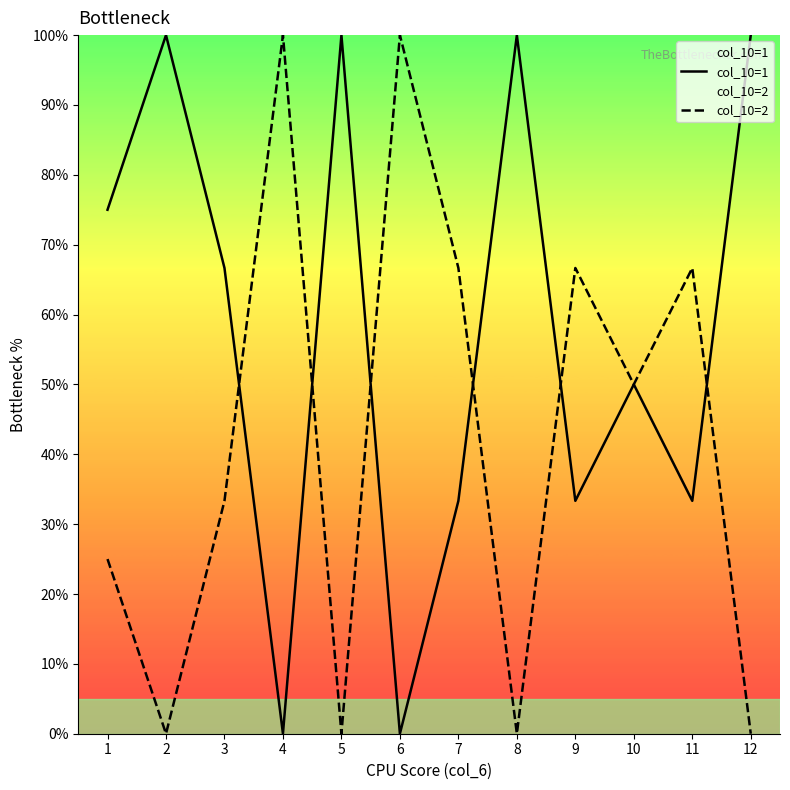

In col_10=1, how many points are higher than both neighbors (excluding endpoints)?

4